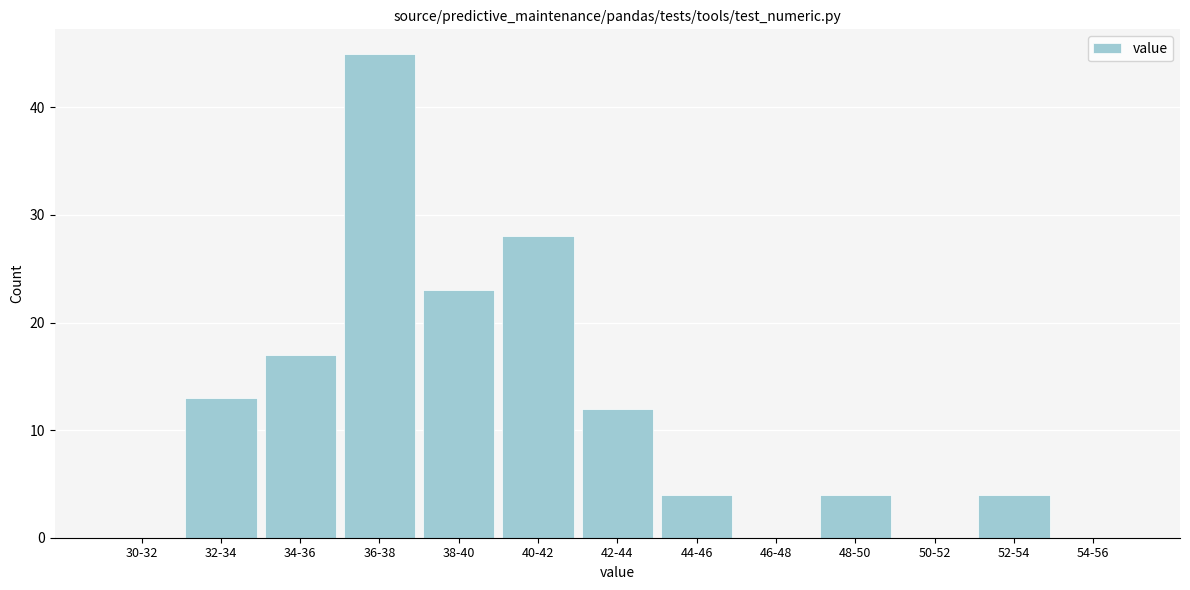

Reading left to right, list all the values displayed in this chart.

30-32=0	32-34=13	34-36=17	36-38=45	38-40=23	40-42=28	42-44=12	44-46=4	46-48=0	48-50=4	50-52=0	52-54=4	54-56=0